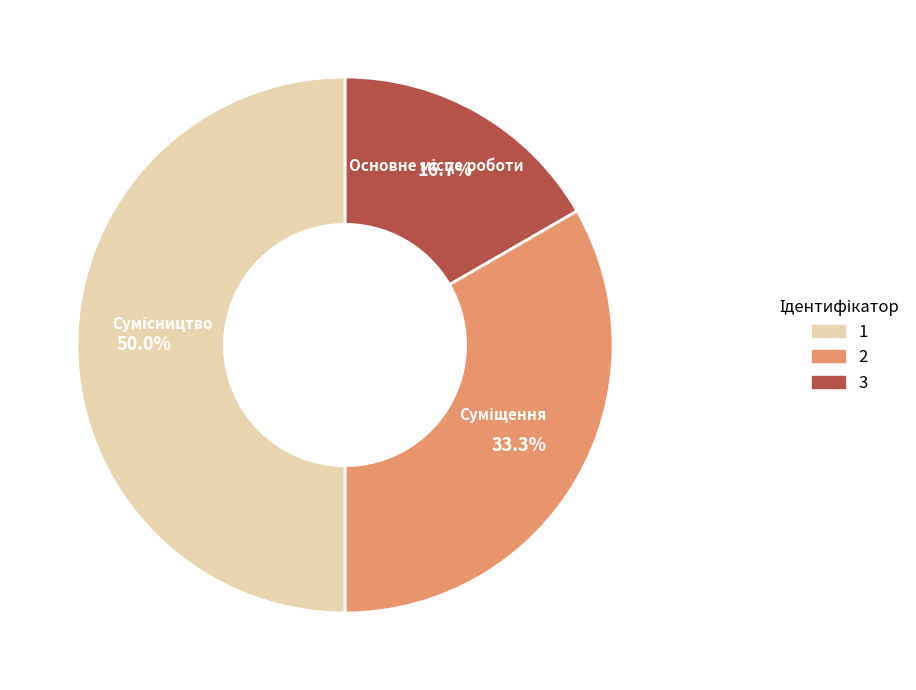

Count the number of slices in the pie.

3